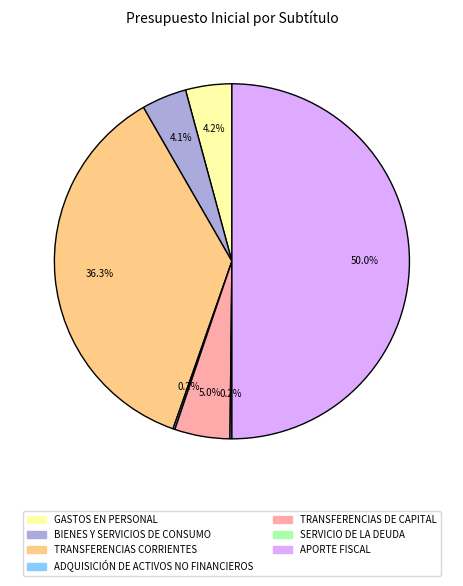

Which slice is the largest?

APORTE FISCAL